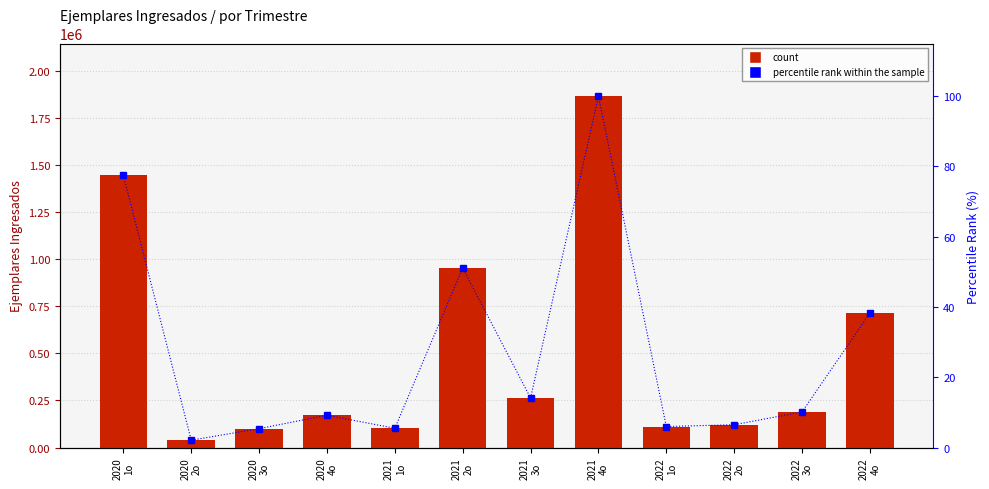

Is it true that percentile rank equals 3.7 at 2020
2o?

False